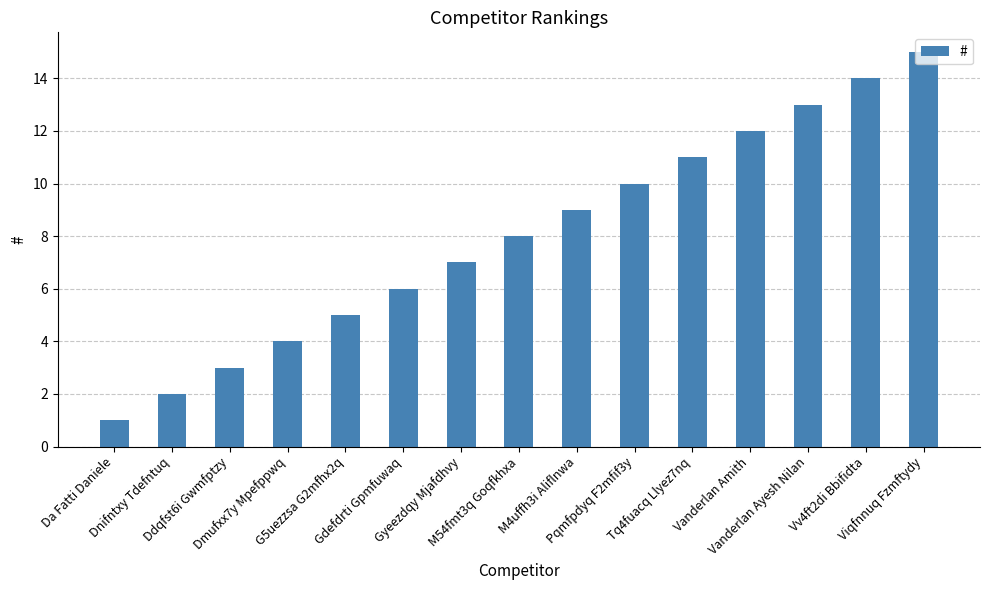

What position from the left is Dmufxx7y Mpefppwq?

4